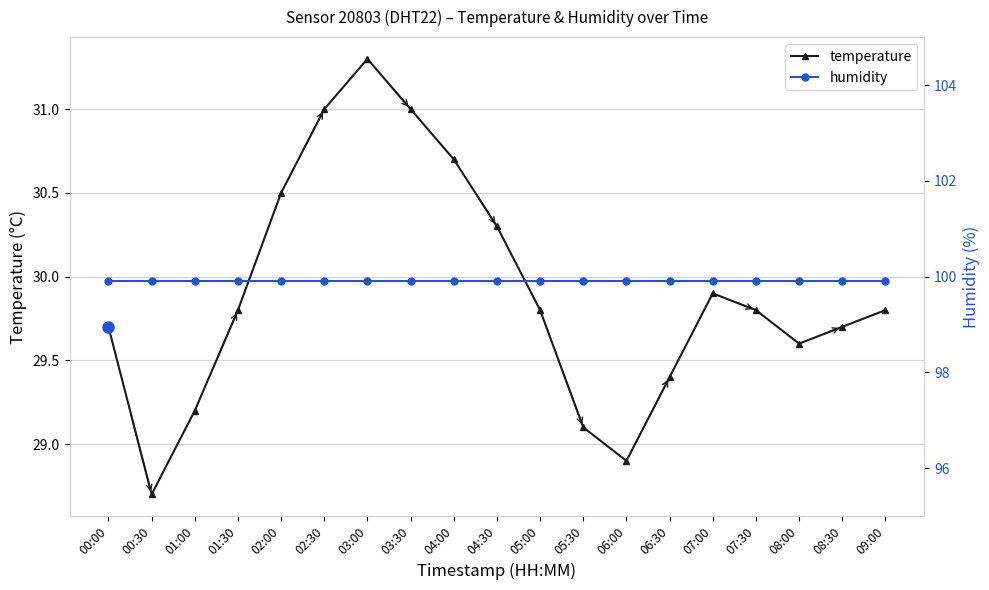

How many data points does each series have?

19